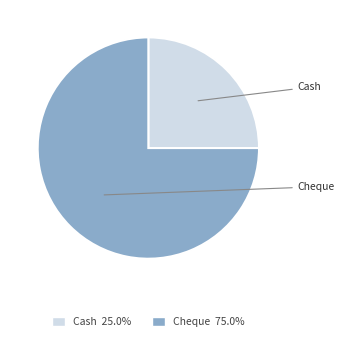

What is the ratio of the value at Cheque to the value at Cash?

3.0